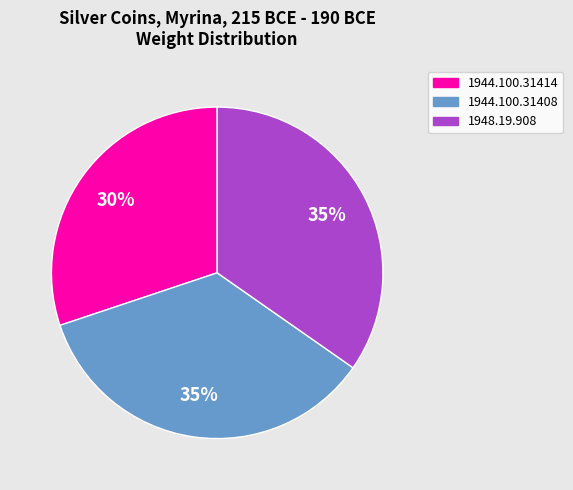

Which has a higher value, 1944.100.31414 or 1948.19.908?

1948.19.908